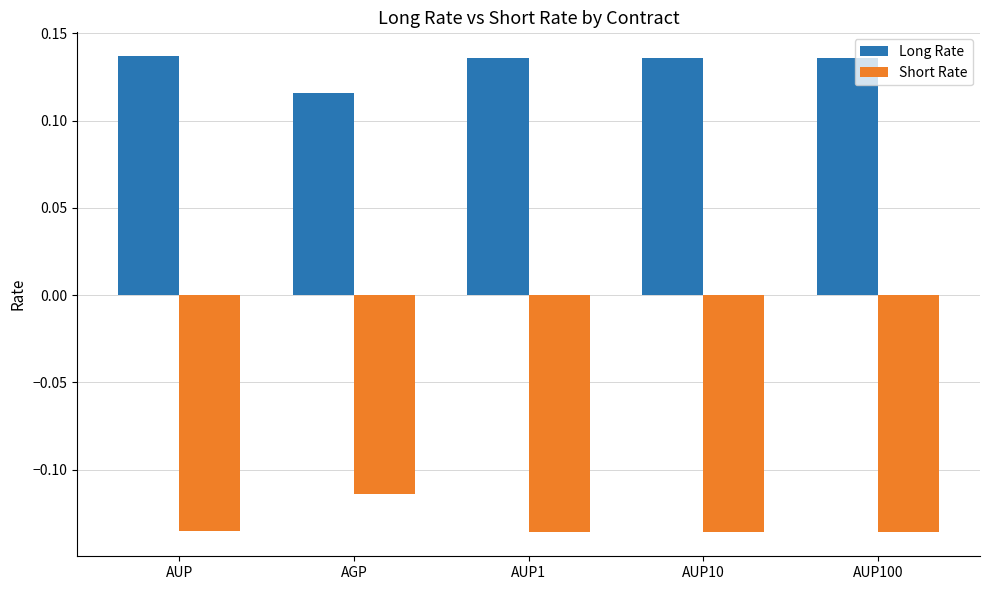

What is the label of the 2nd bar from the right?

AUP10